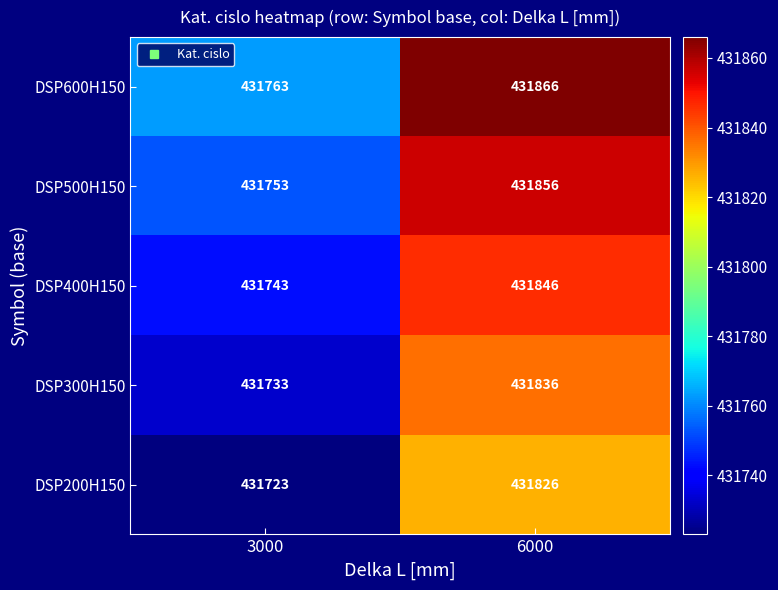

The DSP300H150 series shows 637595 at 6000. True or false?

False